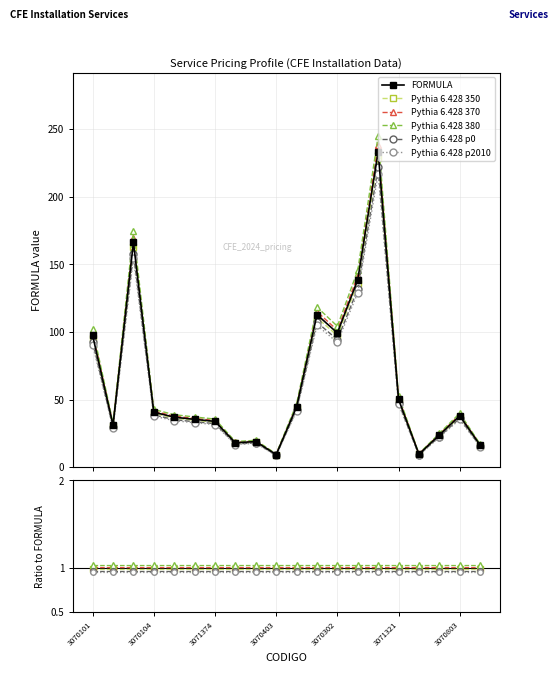

At how many categories does at least one series exceed 143?

2